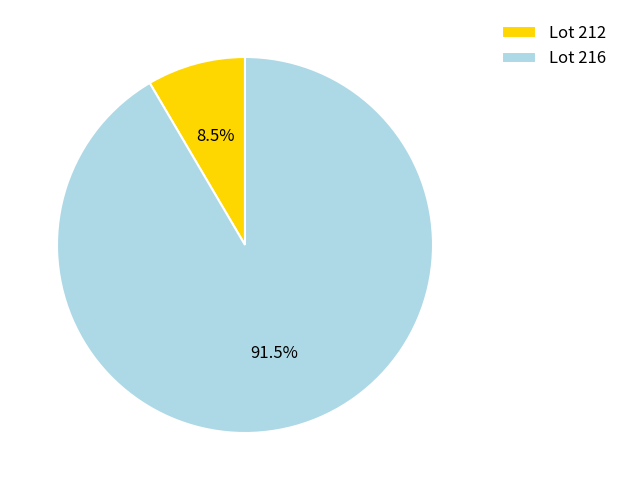

Count the number of slices in the pie.

2